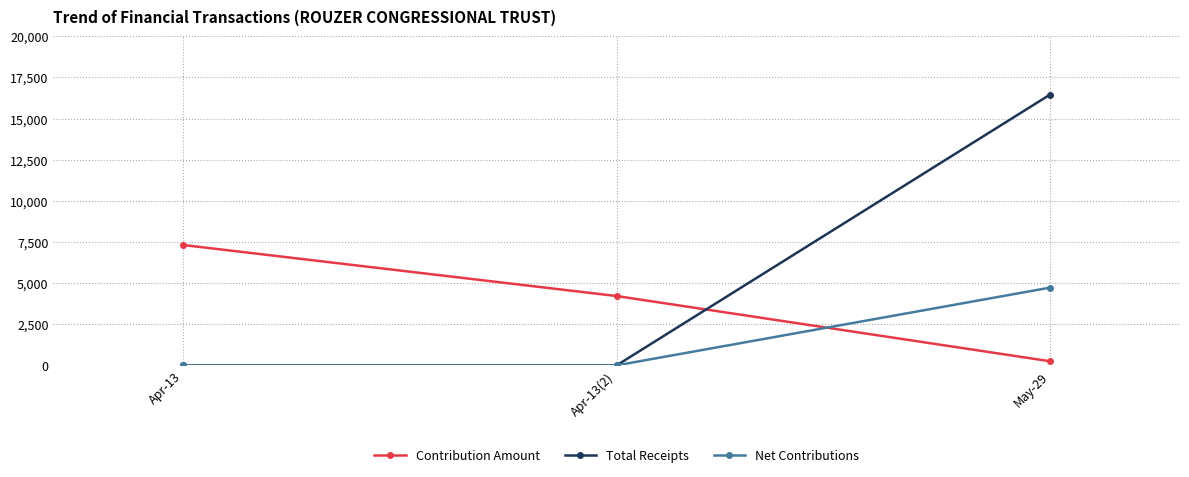

Does the chart have visible grid lines?

Yes